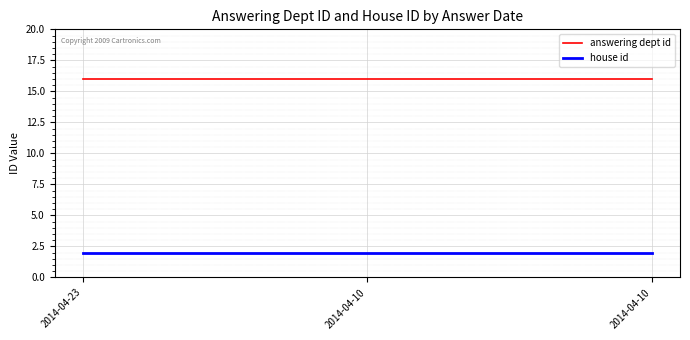

At which label is house id closest to 2?

2014-04-23